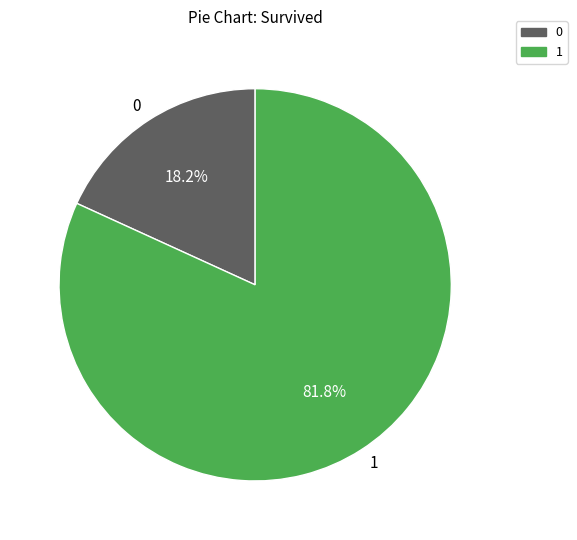

To the nearest percent, what is the difference between the largest and smallest slice percentages?

64%